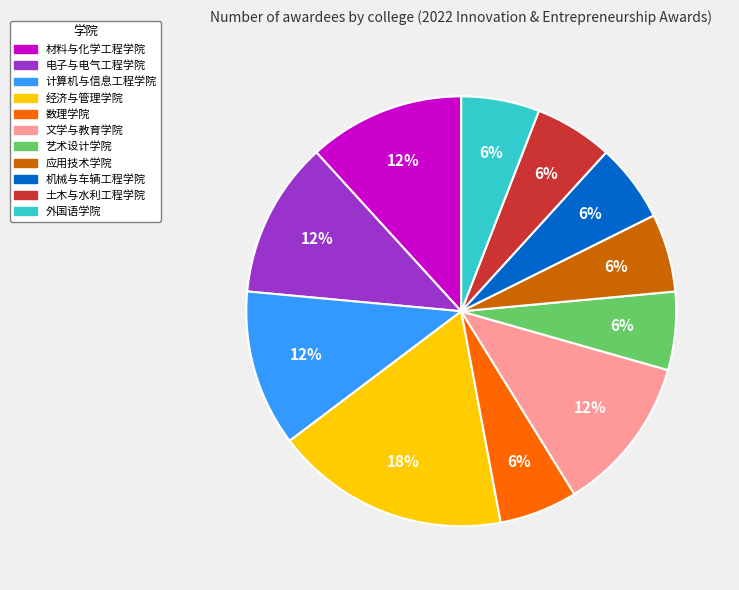

The 电子与电气工程学院 slice represents 26% of the pie. True or false?

False